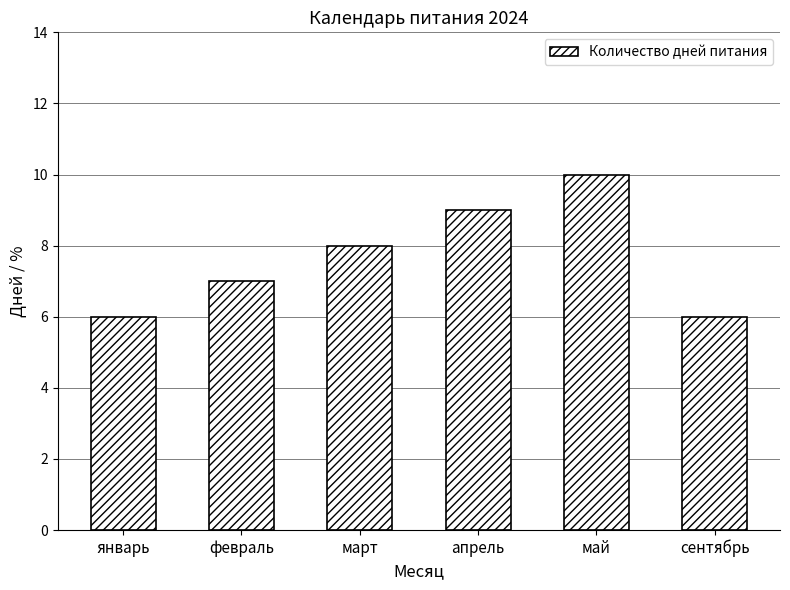

Are the bars horizontal?

No